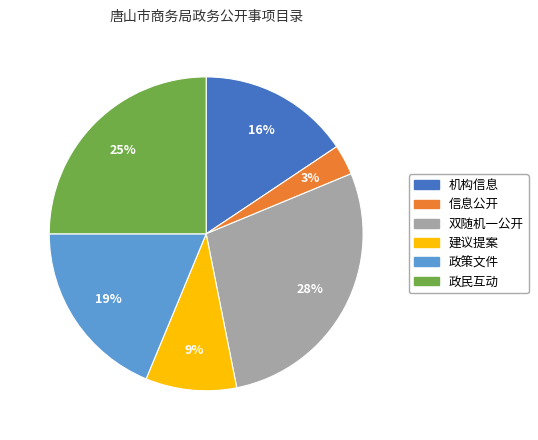

Does 机构信息 account for over 50% of the chart?

No